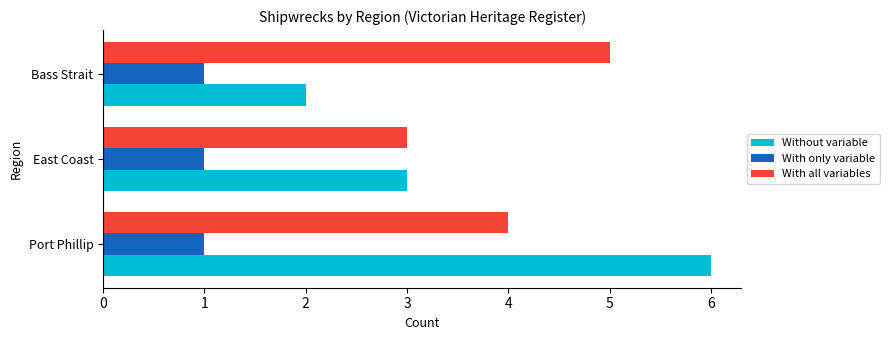

True or false: Without variable has a value of 3 at East Coast.

True